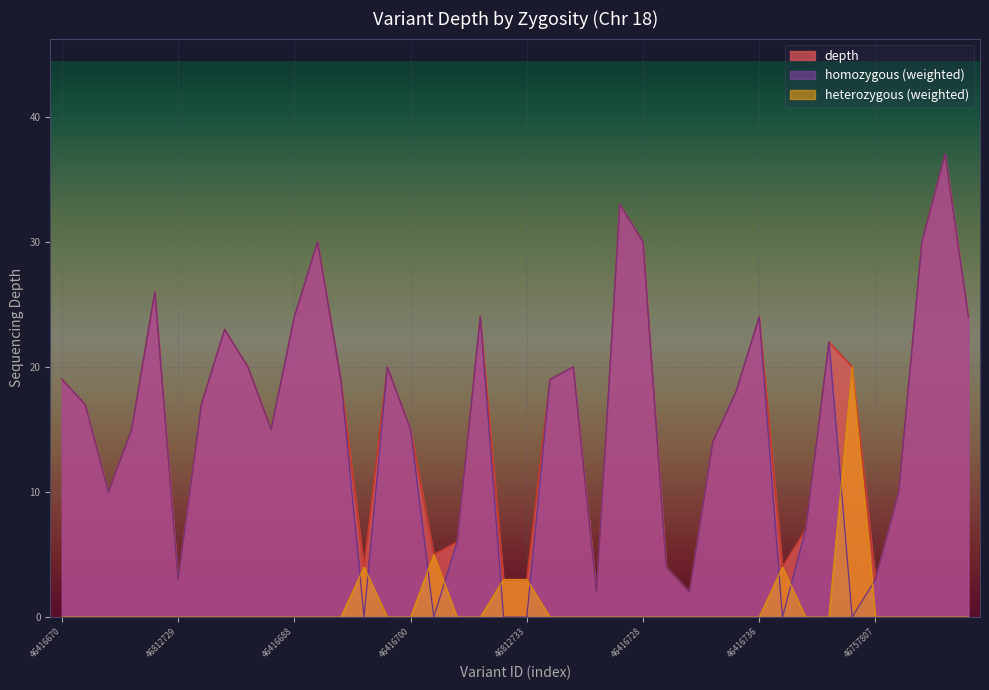

Is it true that heterozygous_count equals 0 at 46757806?

True